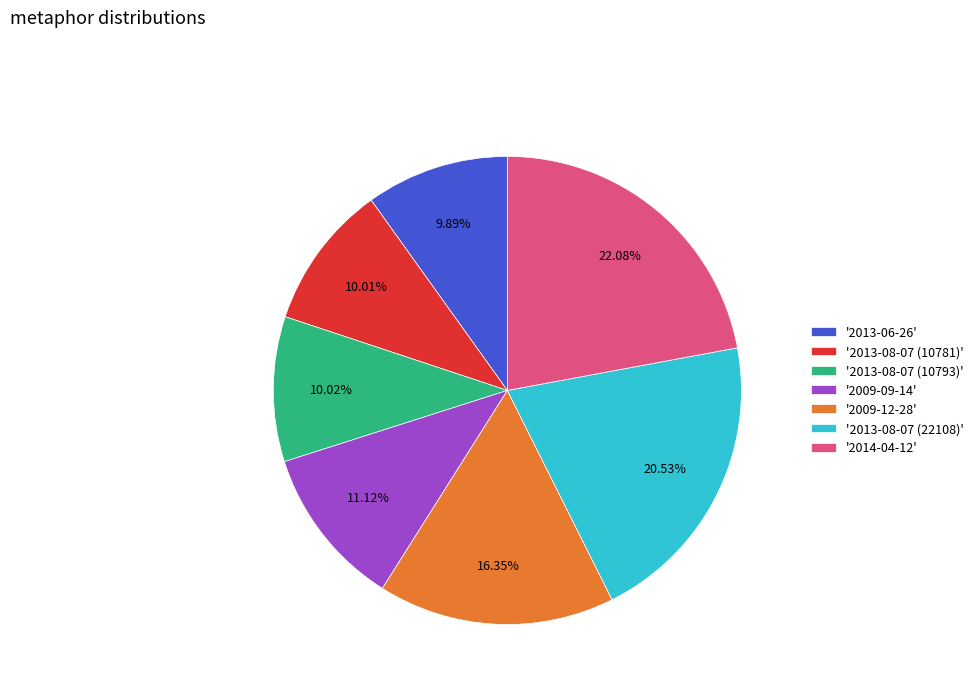

What is the ratio of the value at '2013-08-07 (22108)' to the value at '2013-08-07 (10793)'?

2.0